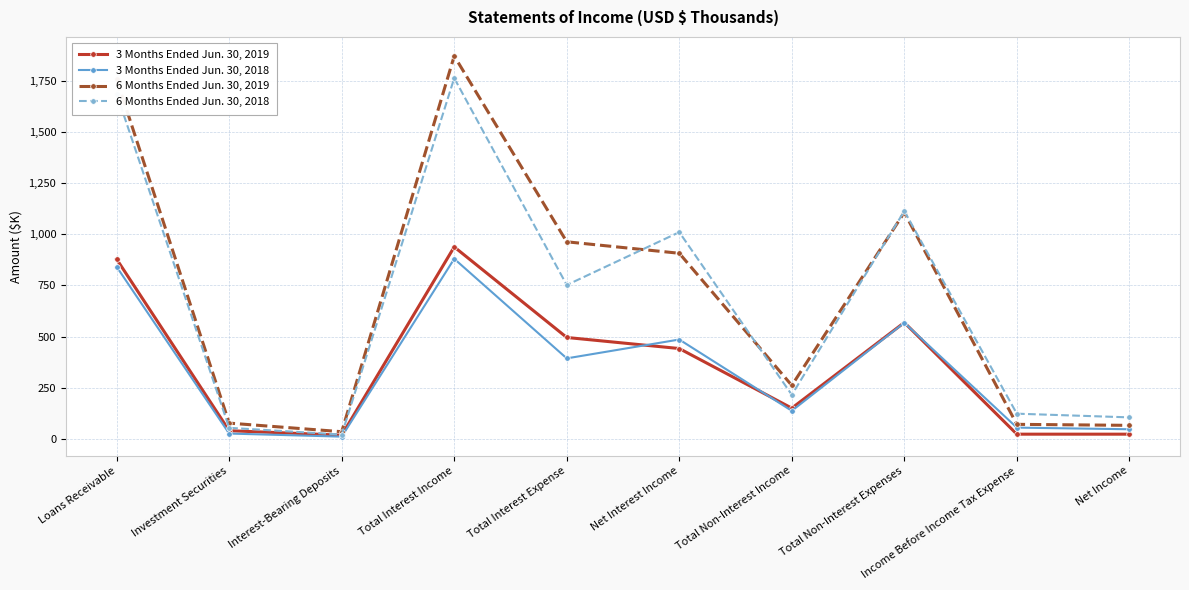

The value of 6 Months Ended Jun. 30, 2018 at Income Before Income Tax Expense is 197. True or false?

False